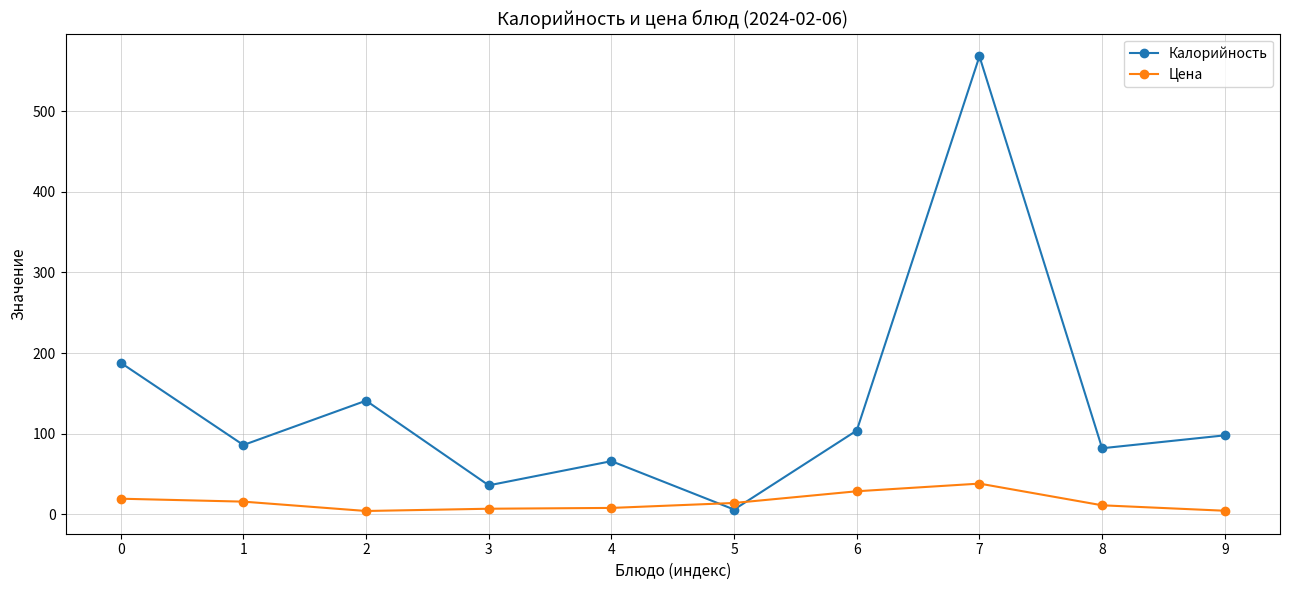

What is the value of the Цена point at the 5th from the left?

8.0